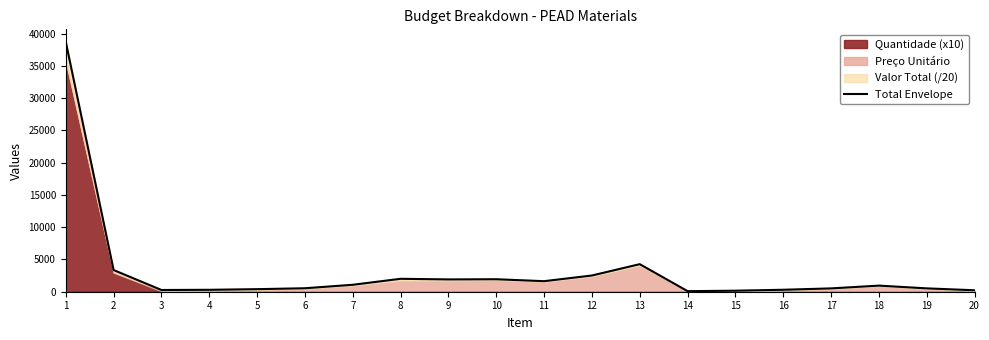

Between 10 and 8, which is larger?

8